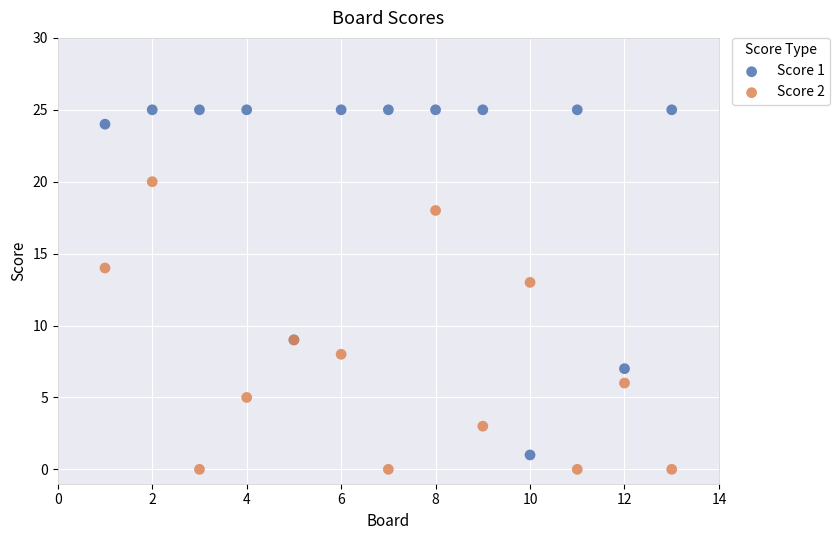

What is the X range (max minus min) for the scatter plot?

12